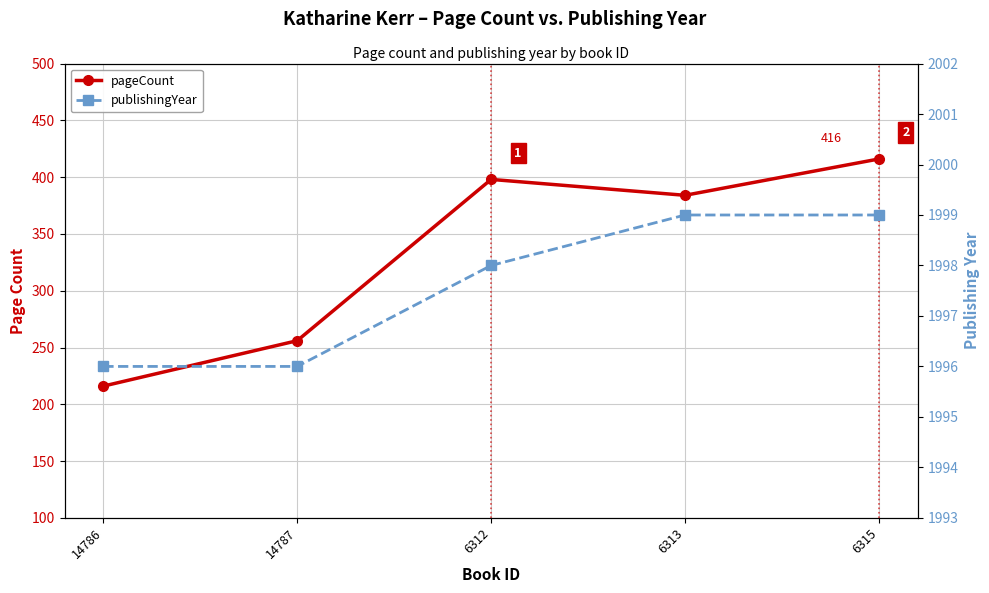

The pageCount series shows 384 at 6313. True or false?

True